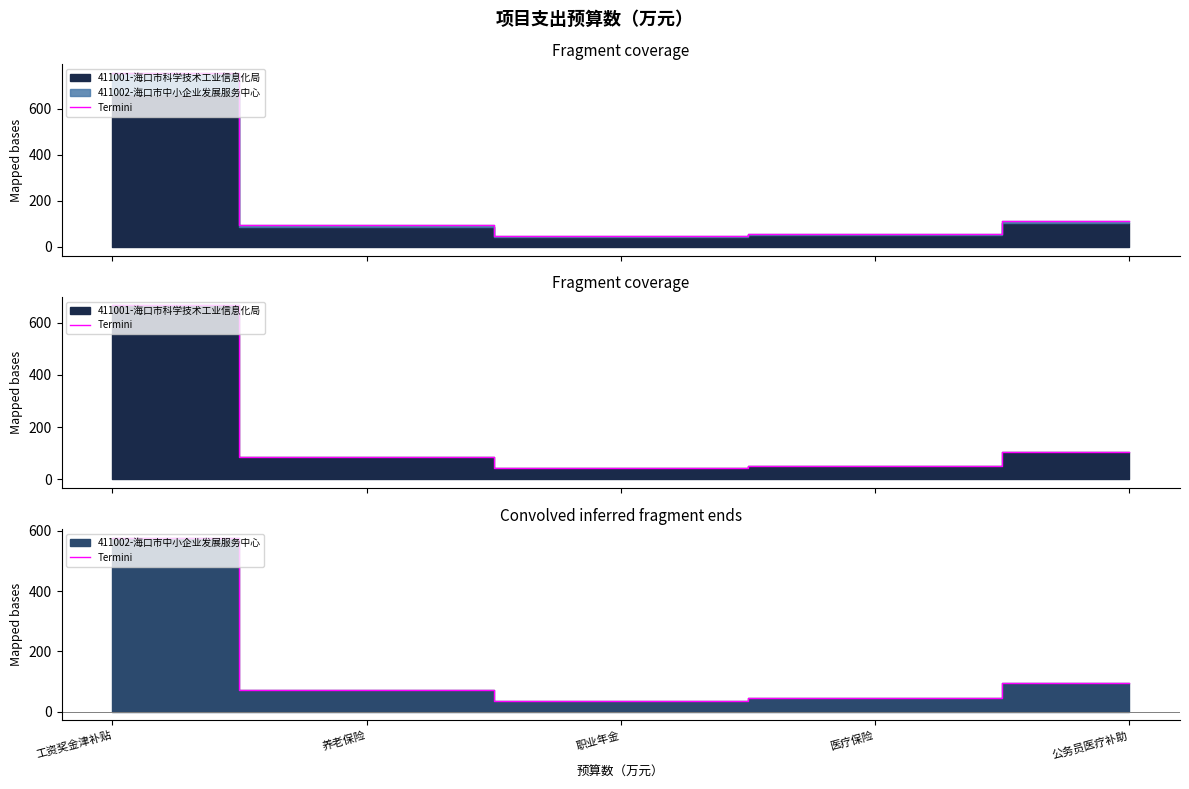

True or false: there are more than 0 points higher than both neighbors.

False